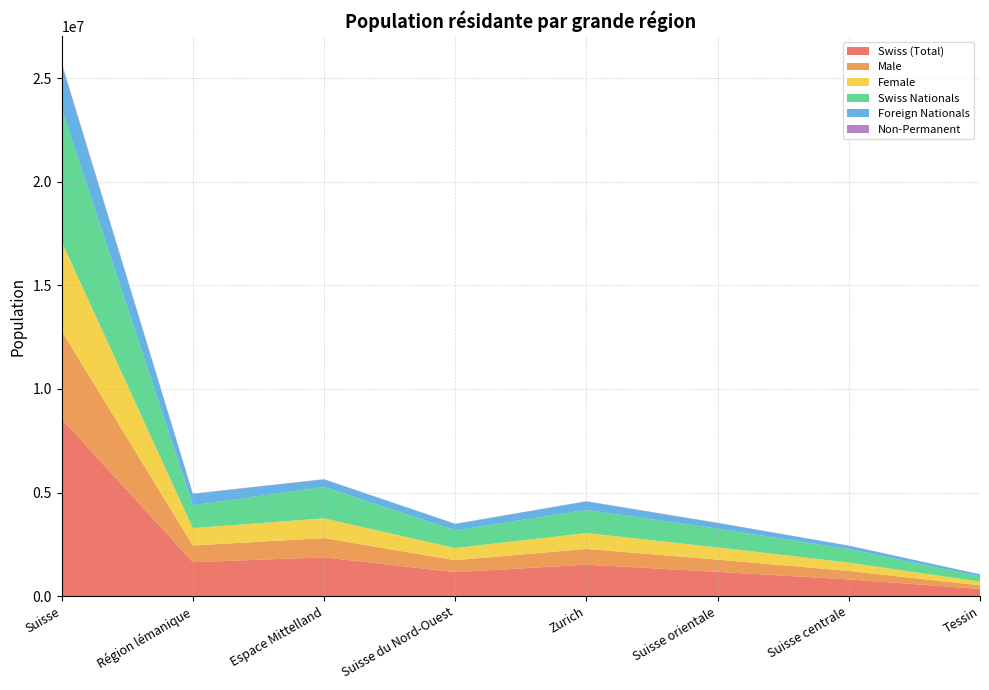

Reading left to right, what are all the values shown in this chart?

Swiss (Total): Suisse=8555541	Région lémanique=1644772	Espace Mittelland=1879044	Suisse du Nord-Ouest=1163226	Zurich=1524712	Suisse orientale=1177736	Suisse centrale=813160	Tessin=352891
Male: Suisse=4243315	Région lémanique=806092	Espace Mittelland=927985	Suisse du Nord-Ouest=577611	Zurich=759007	Suisse orientale=590871	Suisse centrale=409850	Tessin=171899
Female: Suisse=4312226	Région lémanique=838680	Espace Mittelland=951059	Suisse du Nord-Ouest=585615	Zurich=765705	Suisse orientale=586865	Suisse centrale=403310	Tessin=180992
Swiss Nationals: Suisse=6401130	Région lémanique=1100508	Espace Mittelland=1519571	Suisse du Nord-Ouest=855114	Zurich=1113867	Suisse orientale=906808	Suisse centrale=650304	Tessin=254958
Foreign Nationals: Suisse=2154411	Région lémanique=544264	Espace Mittelland=359473	Suisse du Nord-Ouest=308112	Zurich=410845	Suisse orientale=270928	Suisse centrale=162856	Tessin=97933
Non-Permanent: Suisse=73094	Région lémanique=19940	Espace Mittelland=11203	Suisse du Nord-Ouest=9132	Zurich=11444	Suisse orientale=12892	Suisse centrale=6047	Tessin=2436